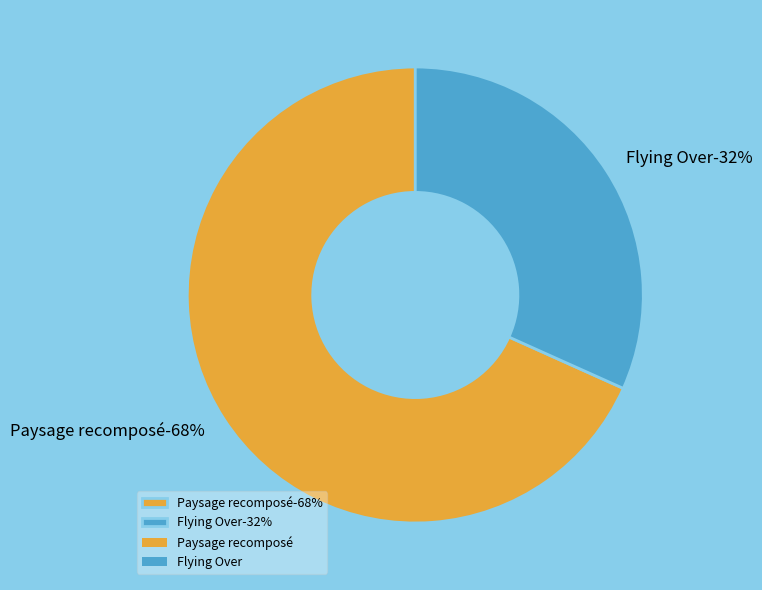

To the nearest percent, what is the combined percentage of Paysage recomposé and Flying Over?

100%